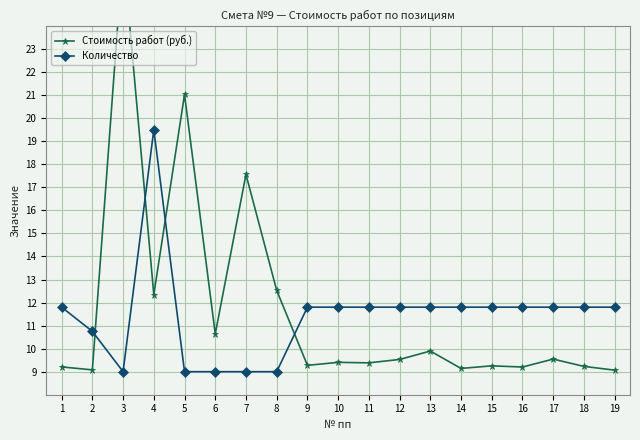

What is the sum of all Стоимость работ (руб.) values?

222.6